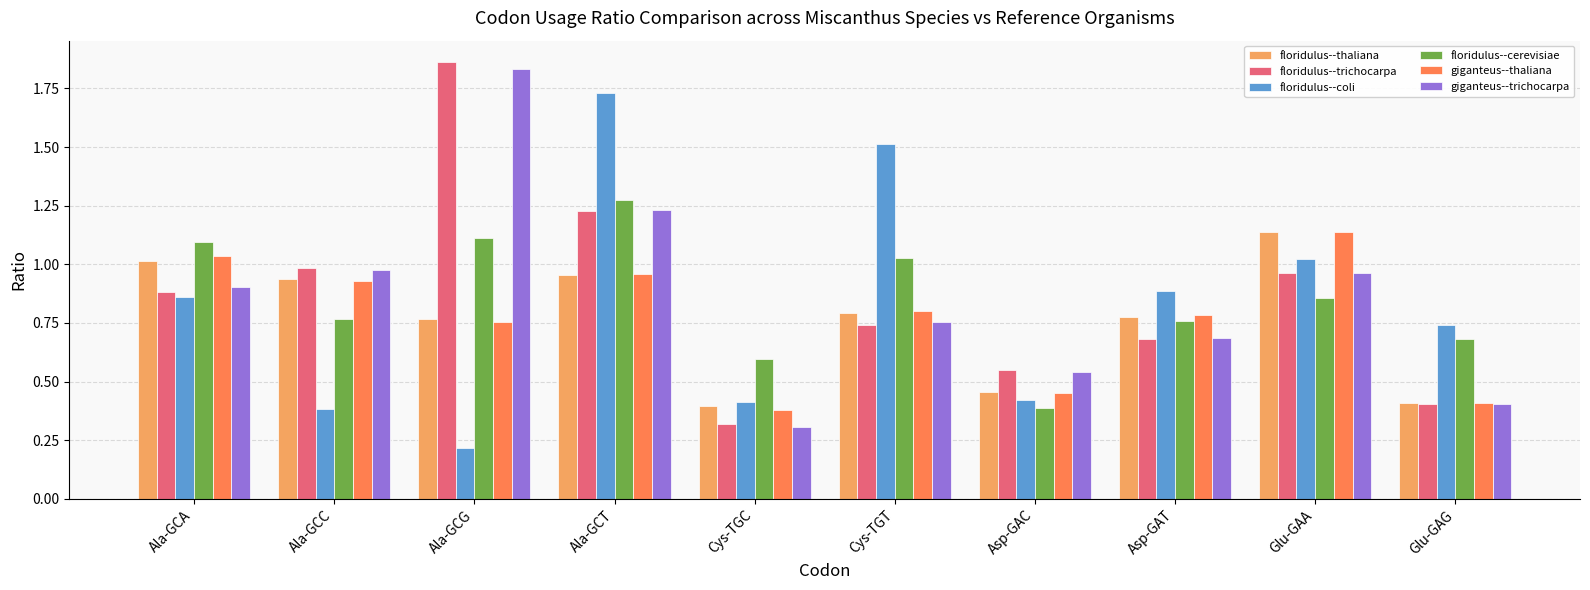

The value of giganteus--trichocarpa at Glu-GAG is 0.4. True or false?

True